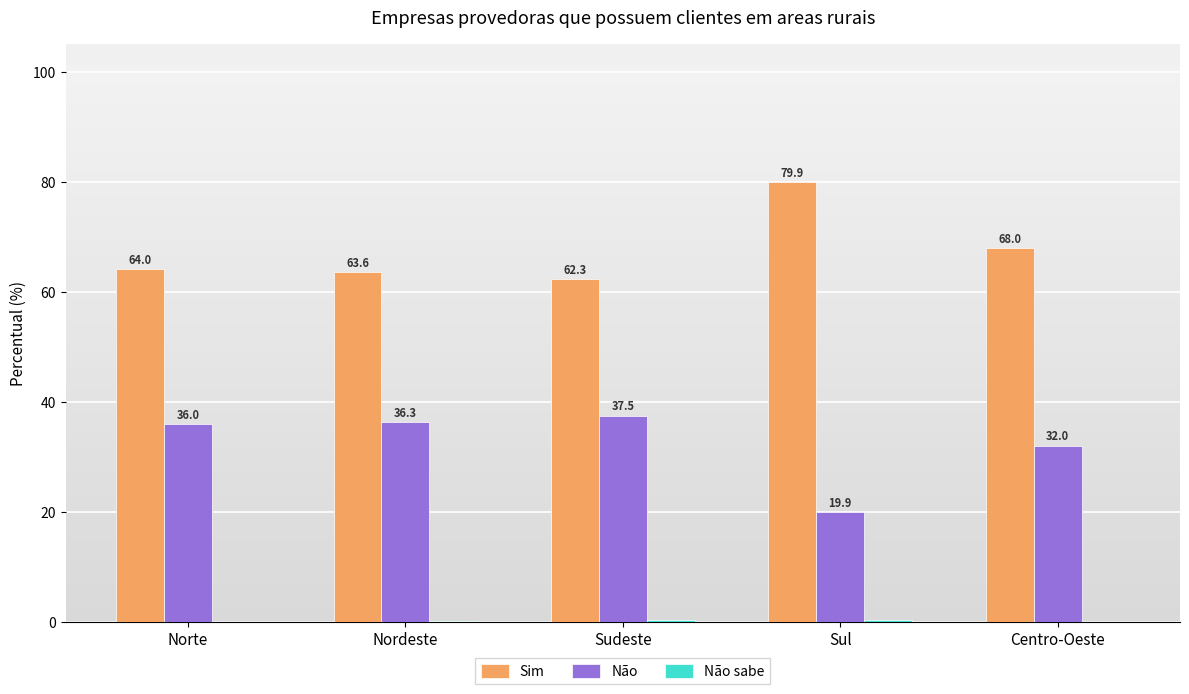

Which series has the largest total across all categories?

Sim